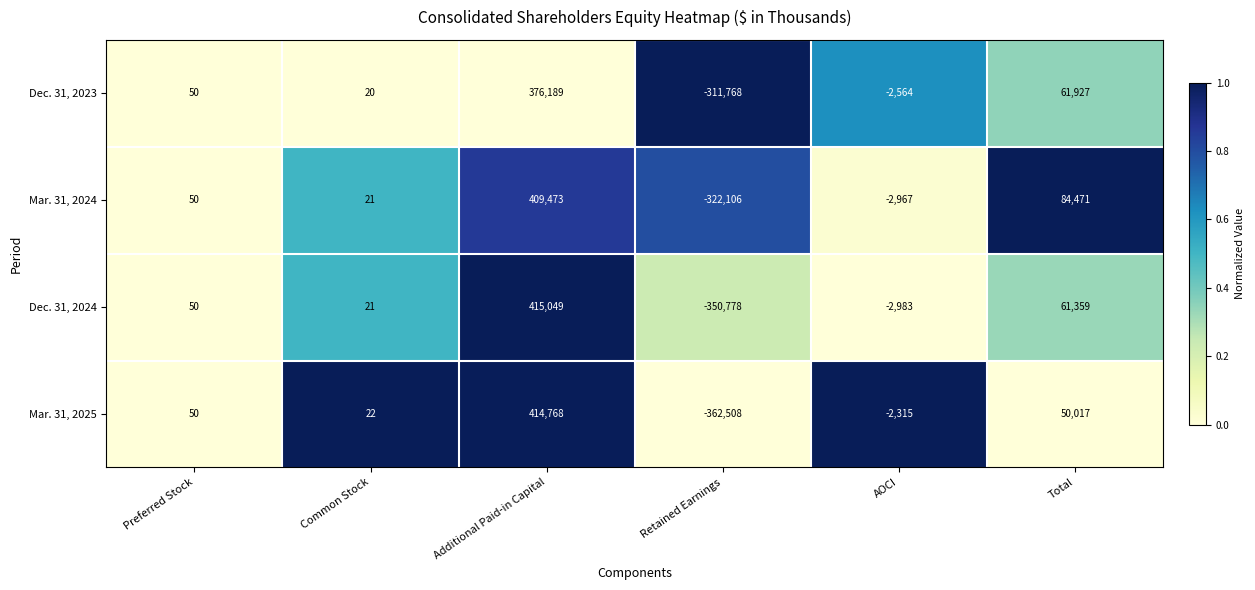

What is the sum of all Dec. 31, 2024 values?

122718